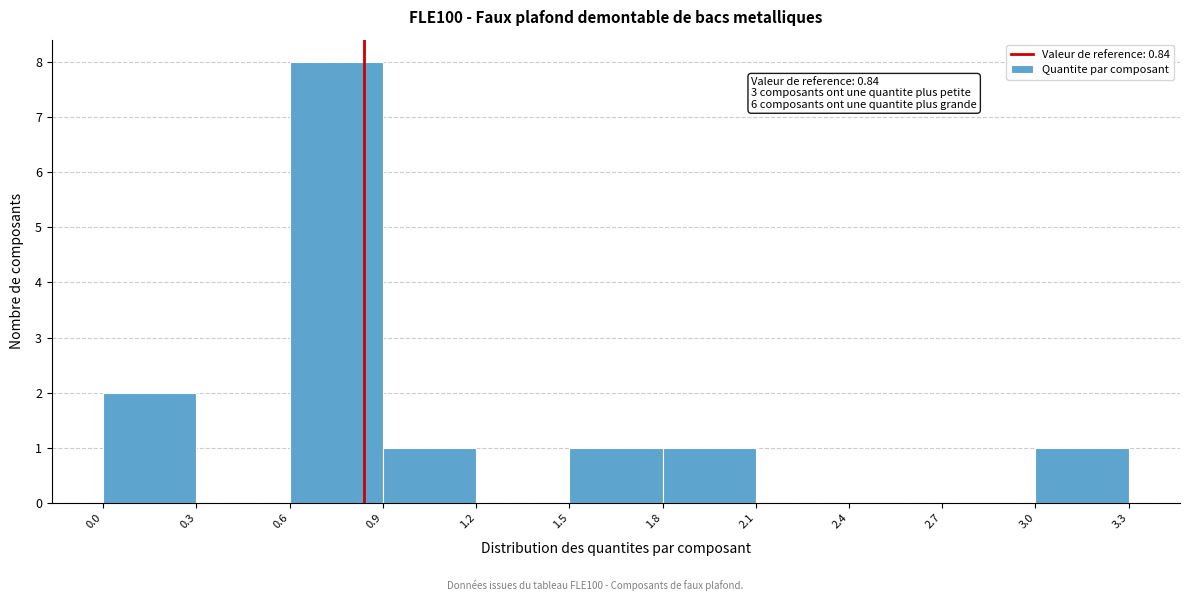

Which range on the x-axis has the tallest bar?

0.6 to 0.9